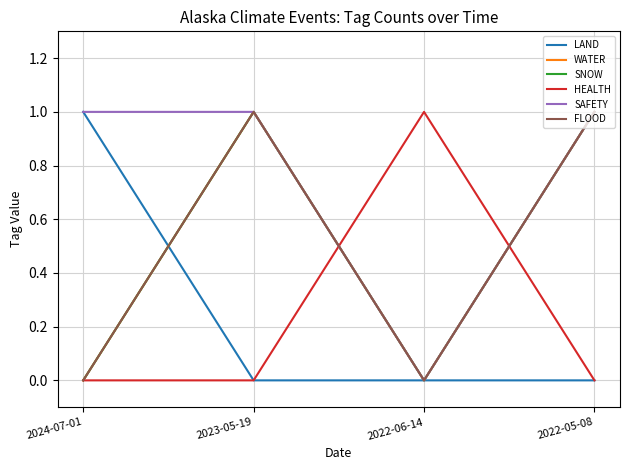

Is this an area chart (filled region under the line)?

No